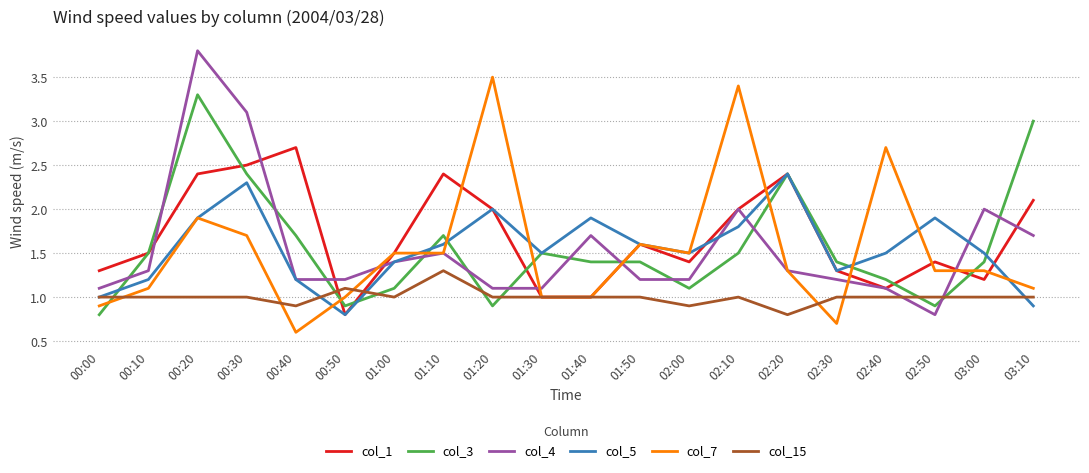

Which series changed the most between 01:30 and 02:50?

col_3